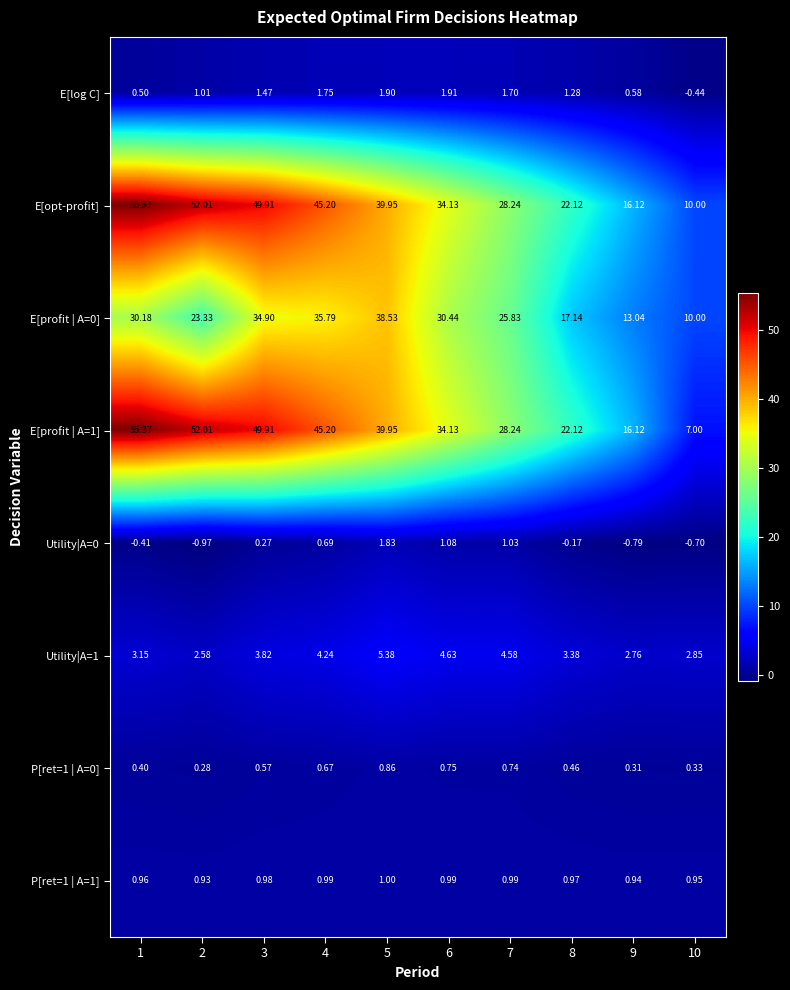

What is the maximum value shown in the chart?

55.4